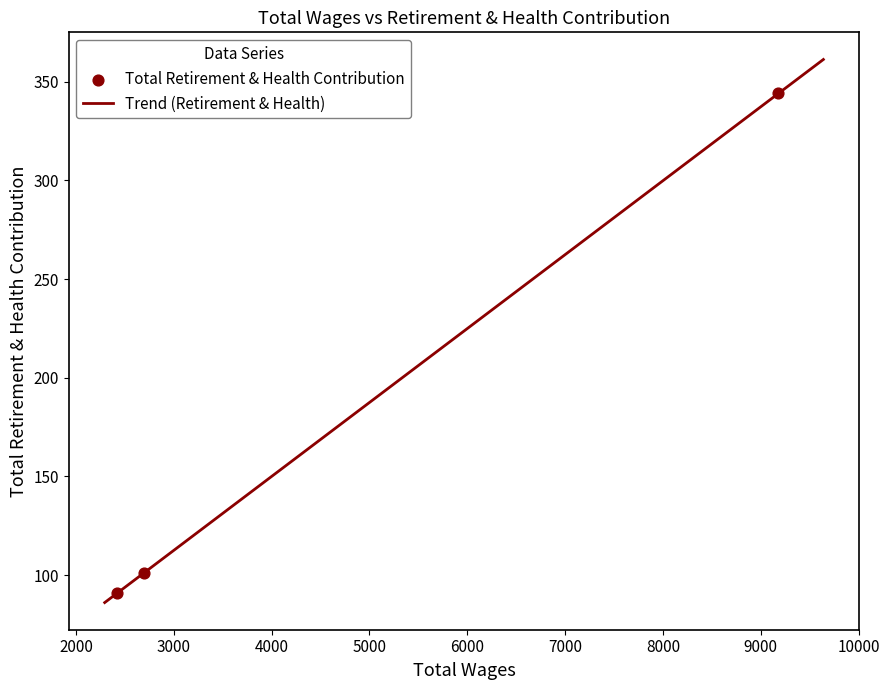

Approximately how many times larger is the value at 2700.0 compared to 9180.0?

0.3